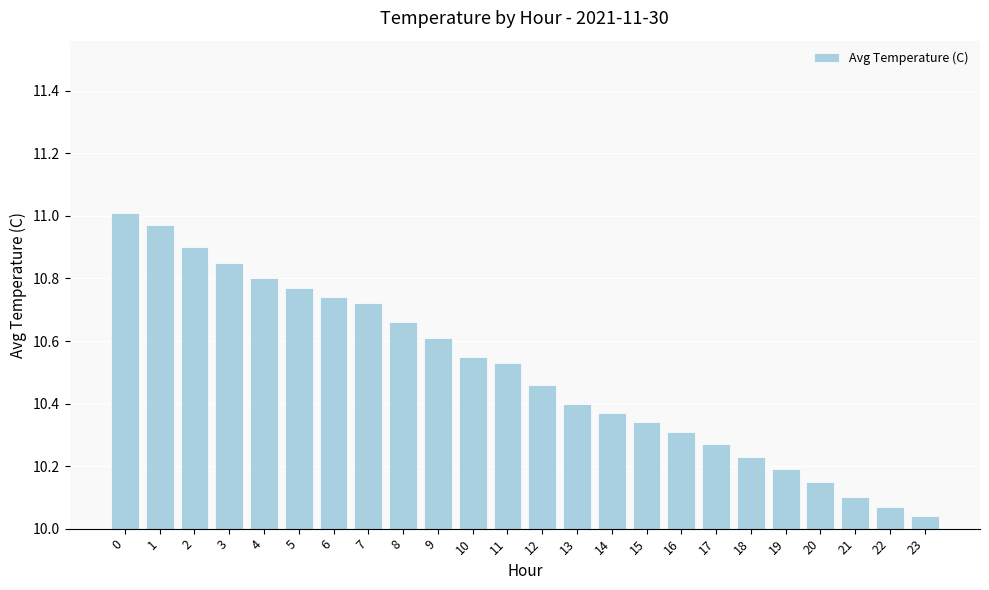

Rank the categories by value from lowest to highest.

23, 22, 21, 20, 19, 18, 17, 16, 15, 14, 13, 12, 11, 10, 9, 8, 7, 6, 5, 4, 3, 2, 1, 0